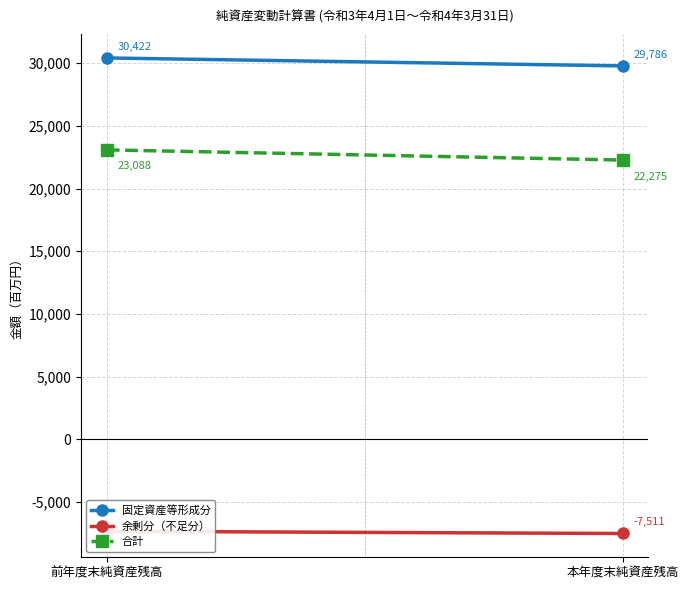

Count the 余剰分（不足分） values in the range -7511 to -7334.

2